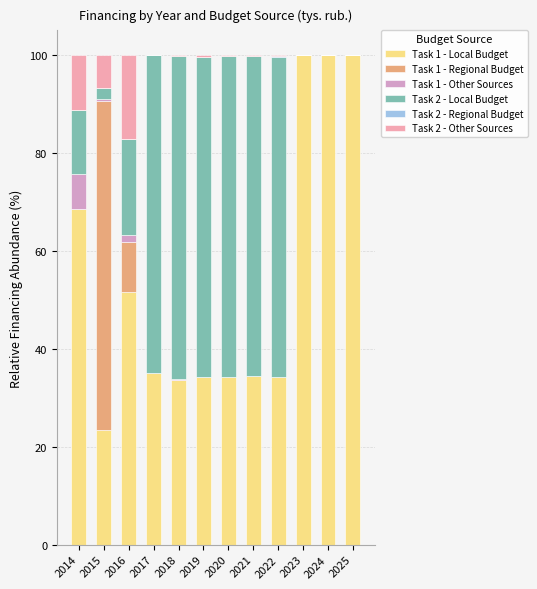

List the series in order of their peak value, lowest first.

Task 2 - Regional Budget, Task 1 - Other Sources, Task 2 - Other Sources, Task 2 - Local Budget, Task 1 - Regional Budget, Task 1 - Local Budget